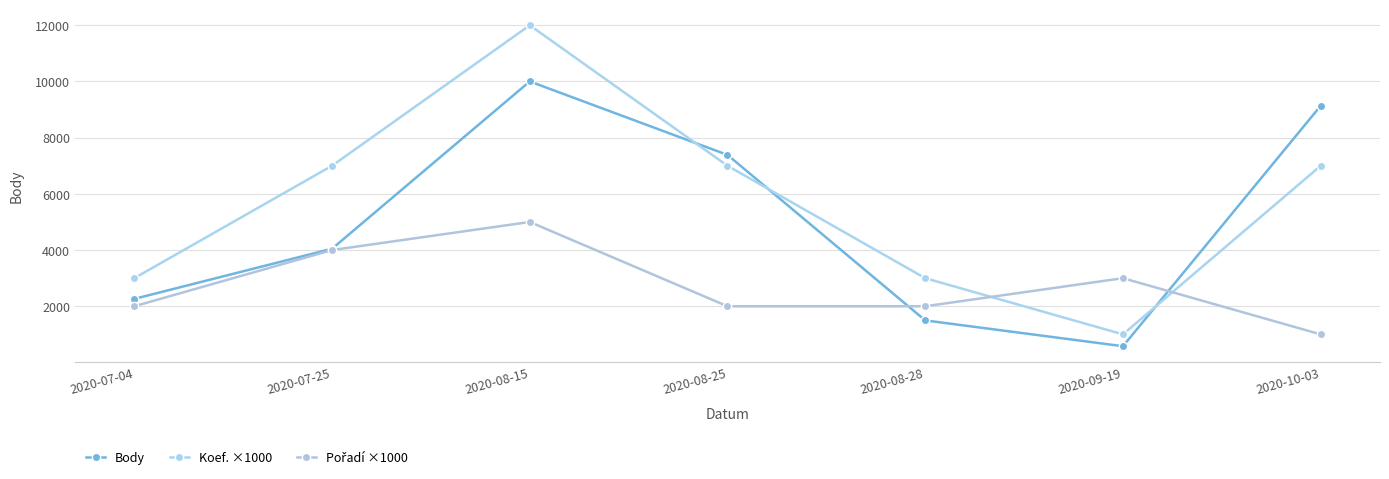

Where is Koef. ×1000 nearest to the value 6500?

2020-07-25